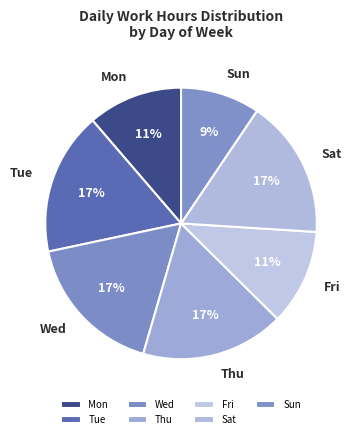

What is the smallest slice in the pie chart?

Sun